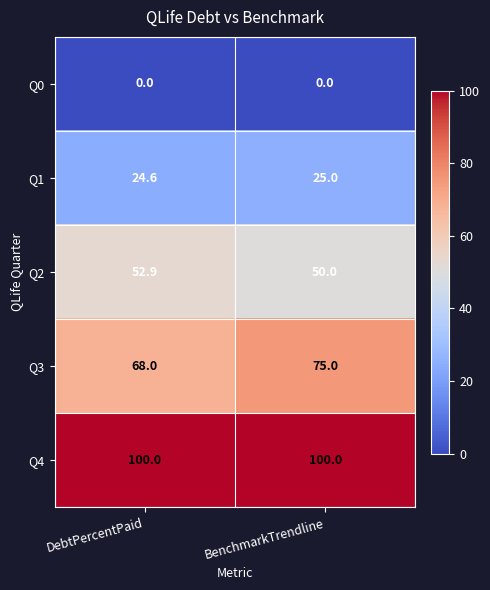

What is the sum of all Q1 values?

49.6